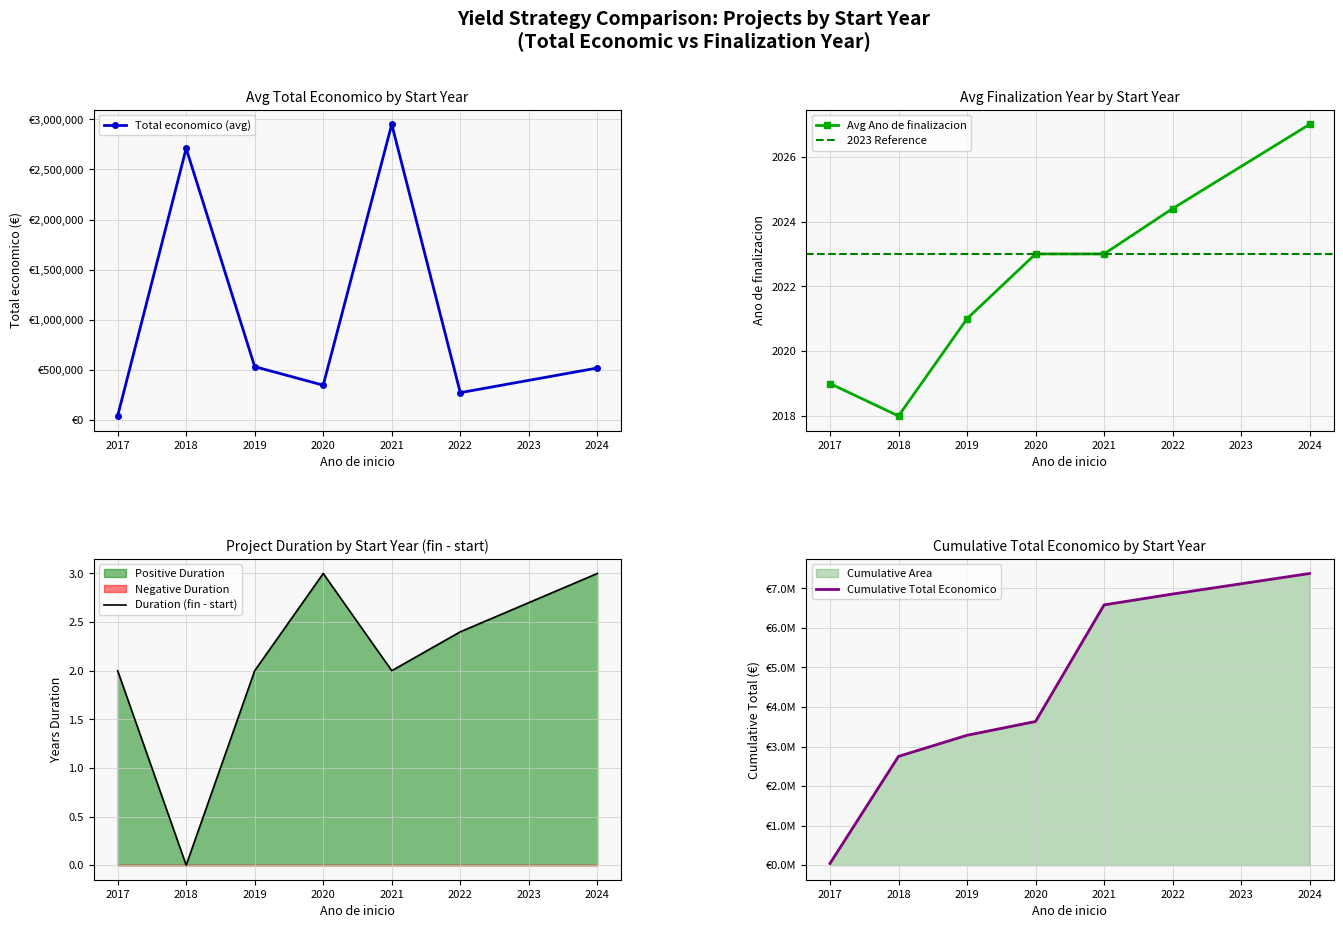

What is the lowest value of the Avg Ano de finalizacion series?

2018.0